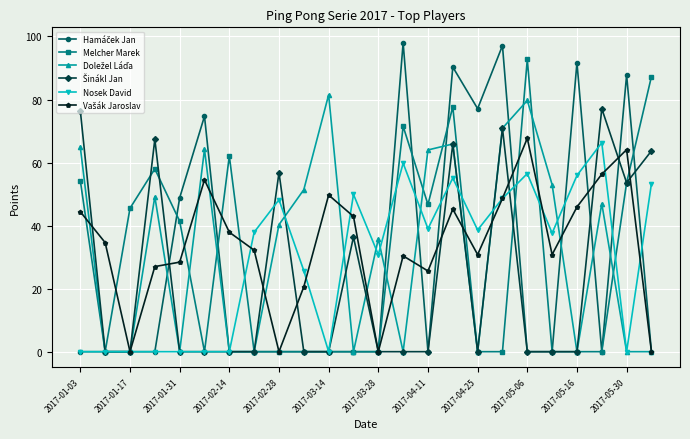

What is the value of the Nosek David point at the 24th from the left?

53.3